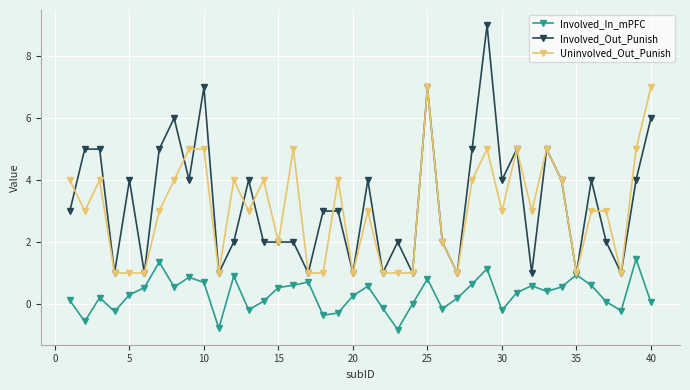

True or false: Involved_Out_Punish and Uninvolved_Out_Punish cross at least once.

True